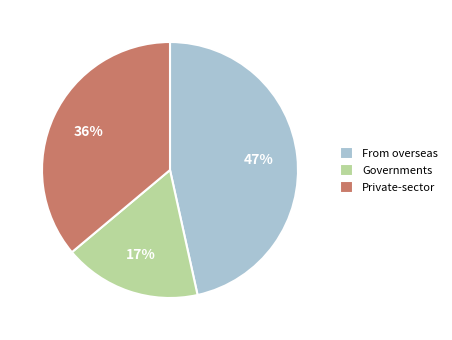

Is it true that Private-sector is 43% of the pie?

False